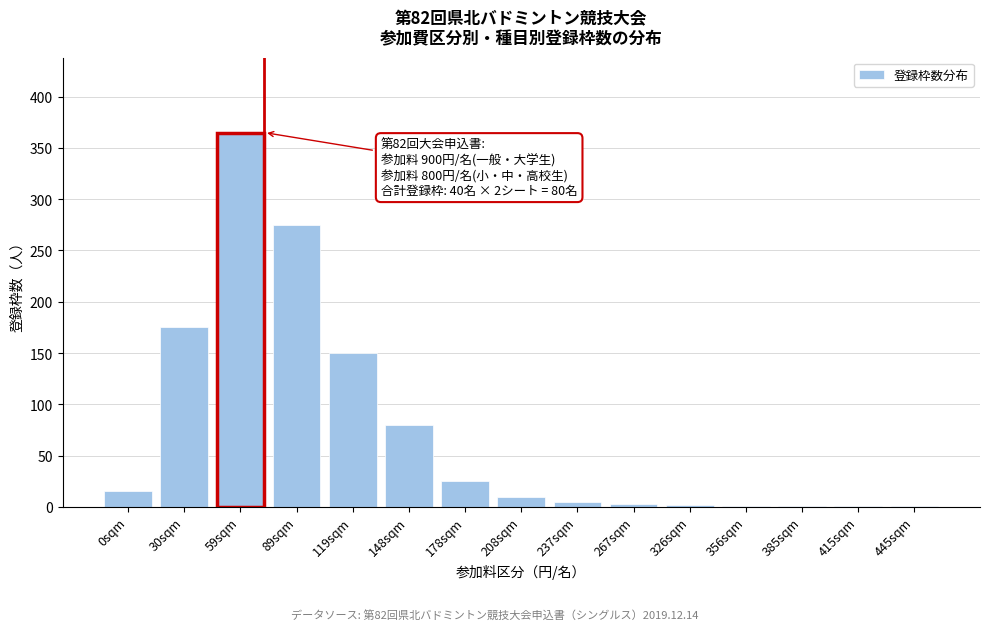

What is the greatest value displayed?

365